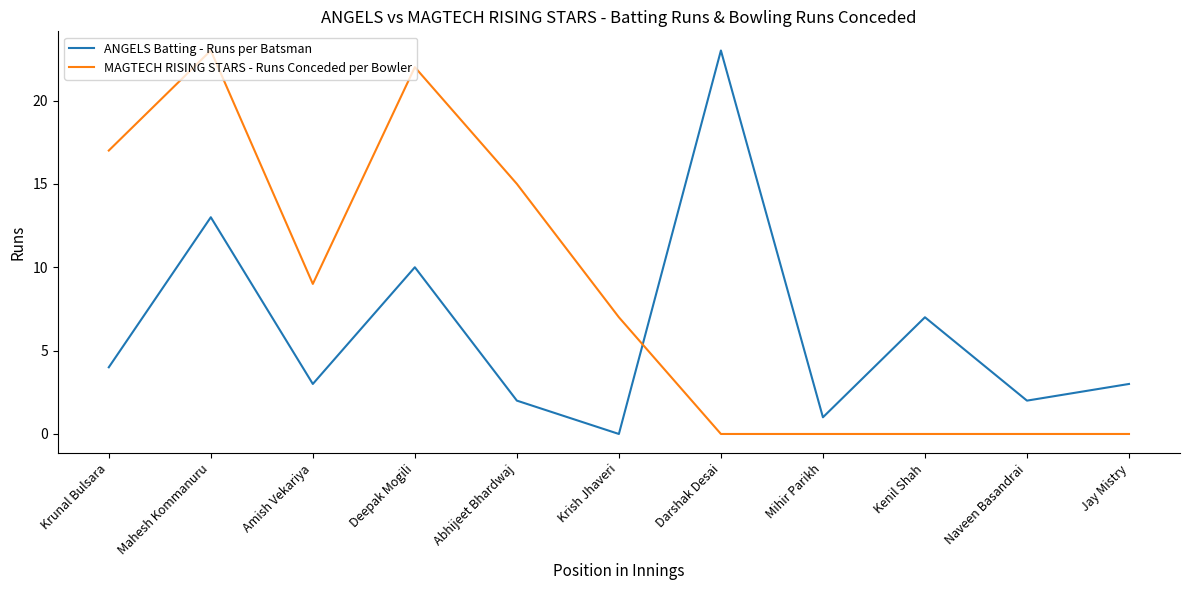

At Amish Vekariya, list the series in order from largest to smallest.

MAGTECH RISING STARS - Runs Conceded per Bowler, ANGELS Batting - Runs per Batsman